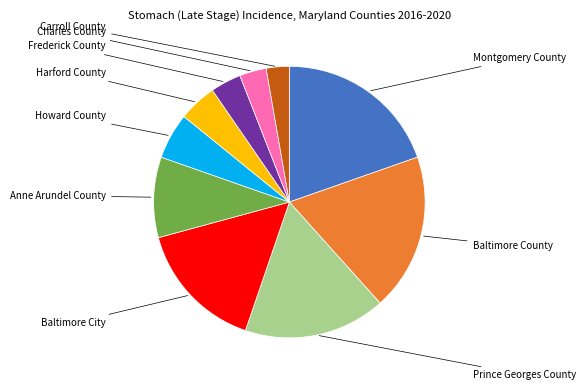

Is there any slice that represents more than half of the pie?

No